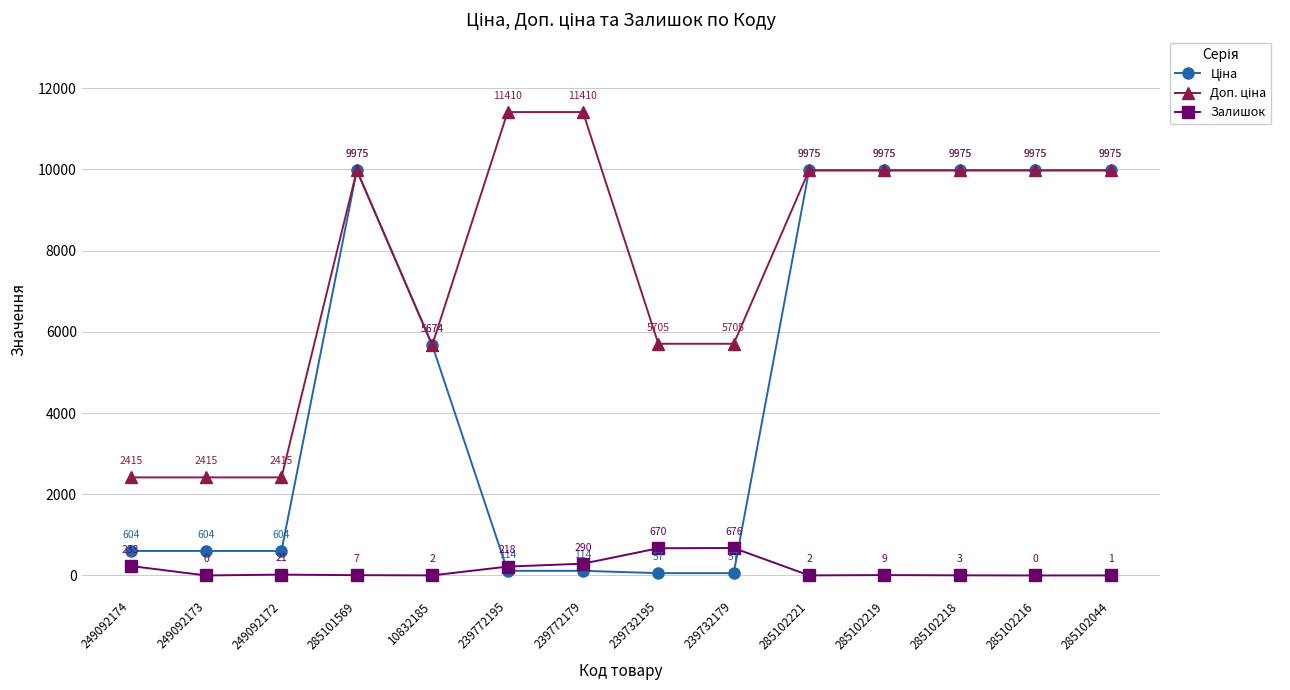

How many data points in Залишок are less than 9?

7